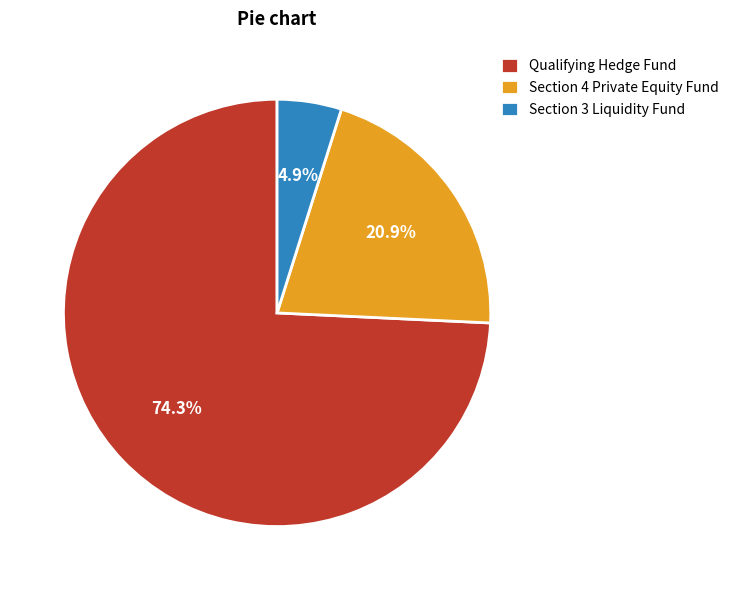

Which category accounts for the majority?

Qualifying Hedge Fund